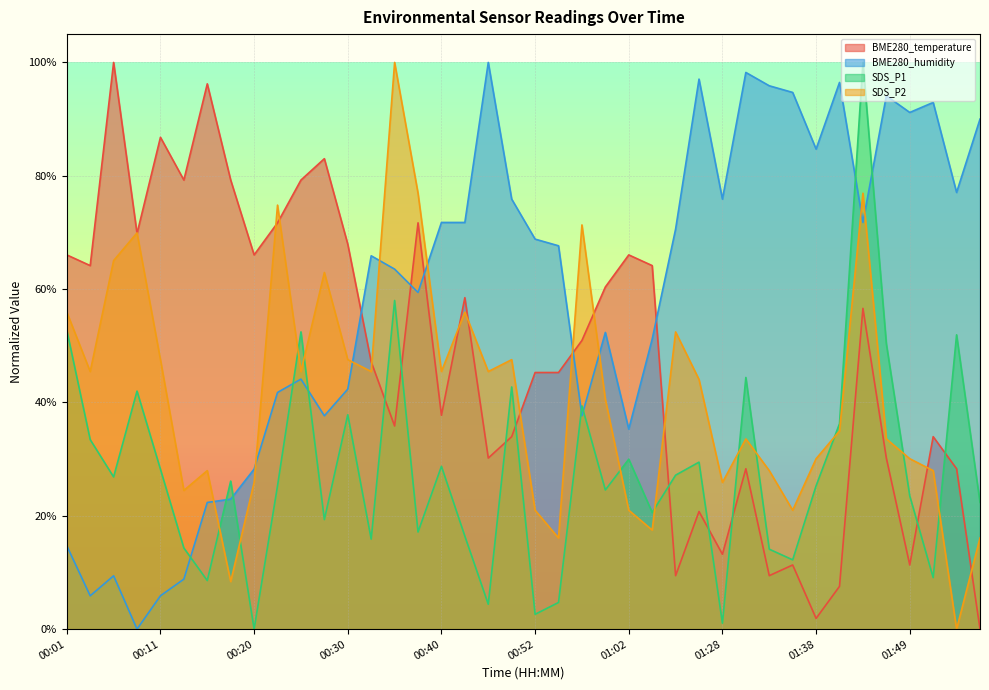

Reading left to right, what are all the values shown in this chart?

BME280_temperature: 0.7	0.6	1.0	0.7	0.9	0.8	1.0	0.8	0.7	0.7	0.8	0.8	0.7	0.5	0.4	0.7	0.4	0.6	0.3	0.3	0.5	0.5	0.5	0.6	0.7	0.6	0.1	0.2	0.1	0.3	0.1	0.1	0.0	0.1	0.6	0.3	0.1	0.3	0.3	0.0
BME280_humidity: 0.1	0.1	0.1	0.0	0.1	0.1	0.2	0.2	0.3	0.4	0.4	0.4	0.4	0.7	0.6	0.6	0.7	0.7	1.0	0.8	0.7	0.7	0.4	0.5	0.4	0.5	0.7	1.0	0.8	1.0	1.0	0.9	0.8	1.0	0.7	0.9	0.9	0.9	0.8	0.9
SDS_P1: 0.5	0.3	0.3	0.4	0.3	0.1	0.1	0.3	0.0	0.3	0.5	0.2	0.4	0.2	0.6	0.2	0.3	0.2	0.0	0.4	0.0	0.0	0.4	0.2	0.3	0.2	0.3	0.3	0.0	0.4	0.1	0.1	0.3	0.4	1.0	0.5	0.2	0.1	0.5	0.2
SDS_P2: 0.6	0.5	0.7	0.7	0.5	0.2	0.3	0.1	0.3	0.7	0.5	0.6	0.5	0.5	1.0	0.8	0.5	0.6	0.5	0.5	0.2	0.2	0.7	0.4	0.2	0.2	0.5	0.4	0.3	0.3	0.3	0.2	0.3	0.3	0.8	0.3	0.3	0.3	0.0	0.2